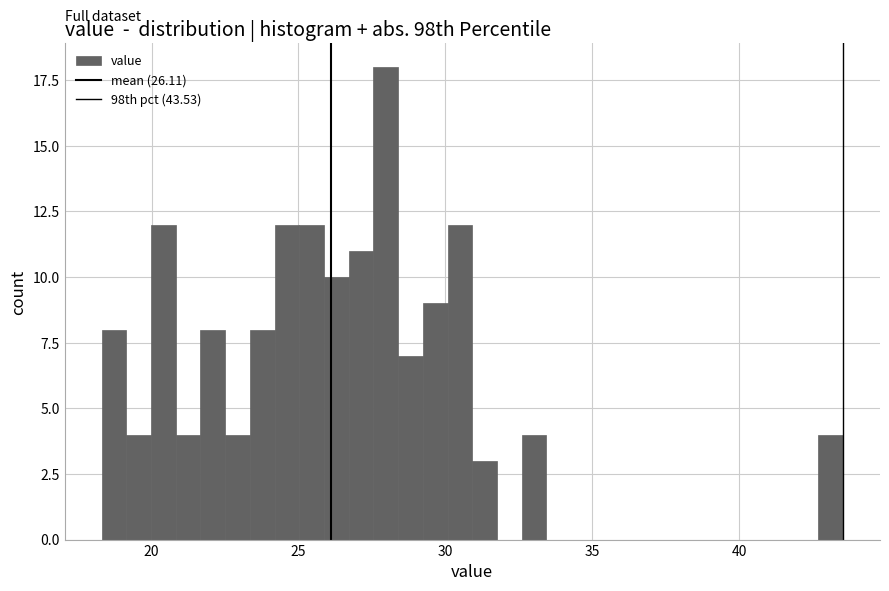

Around what value on the x-axis is the tallest bar? Give the approximate position of its centre, as read against the axis.

28.0